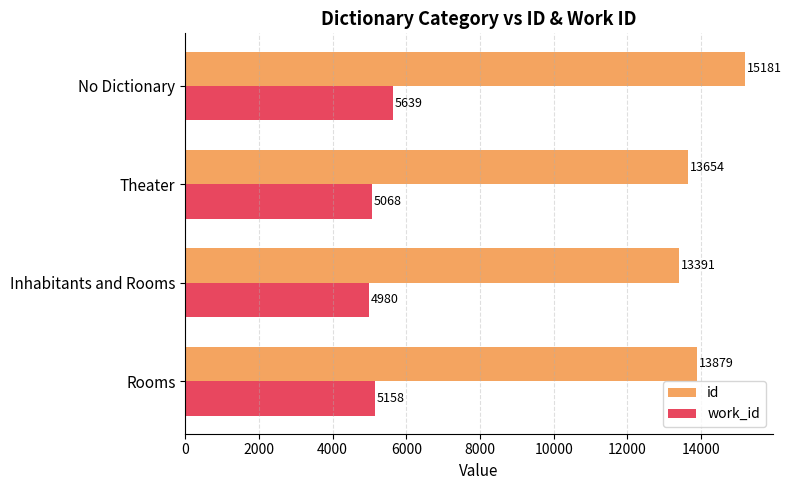

Between Rooms and Theater, which series saw the biggest shift?

id